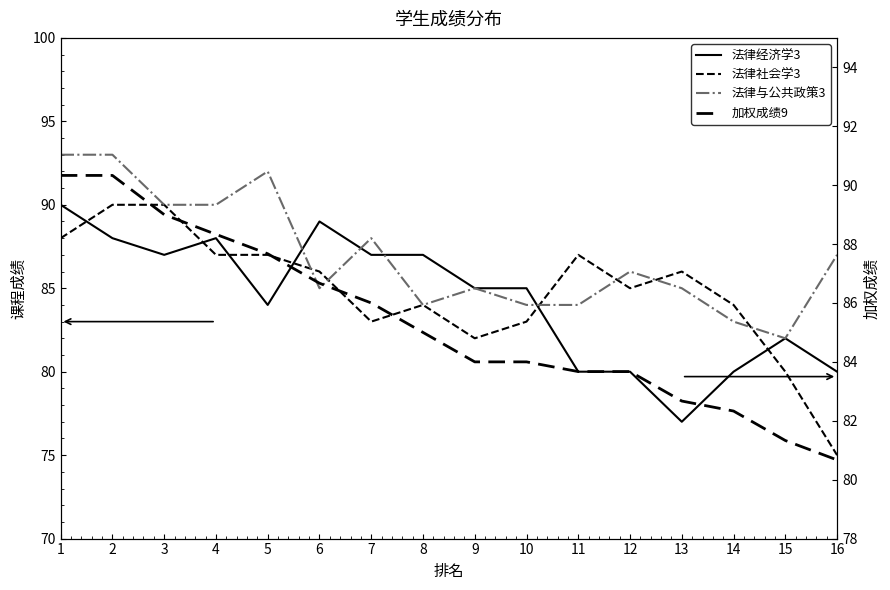

Is it true that 加权成绩9 equals 55.2 at 4?

False